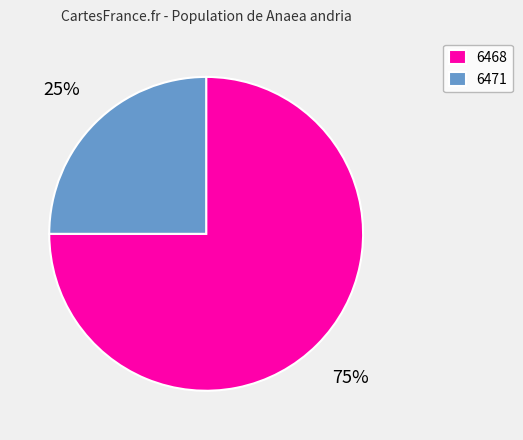

To the nearest percent, what is the combined percentage of 6471 and 6468?

100%